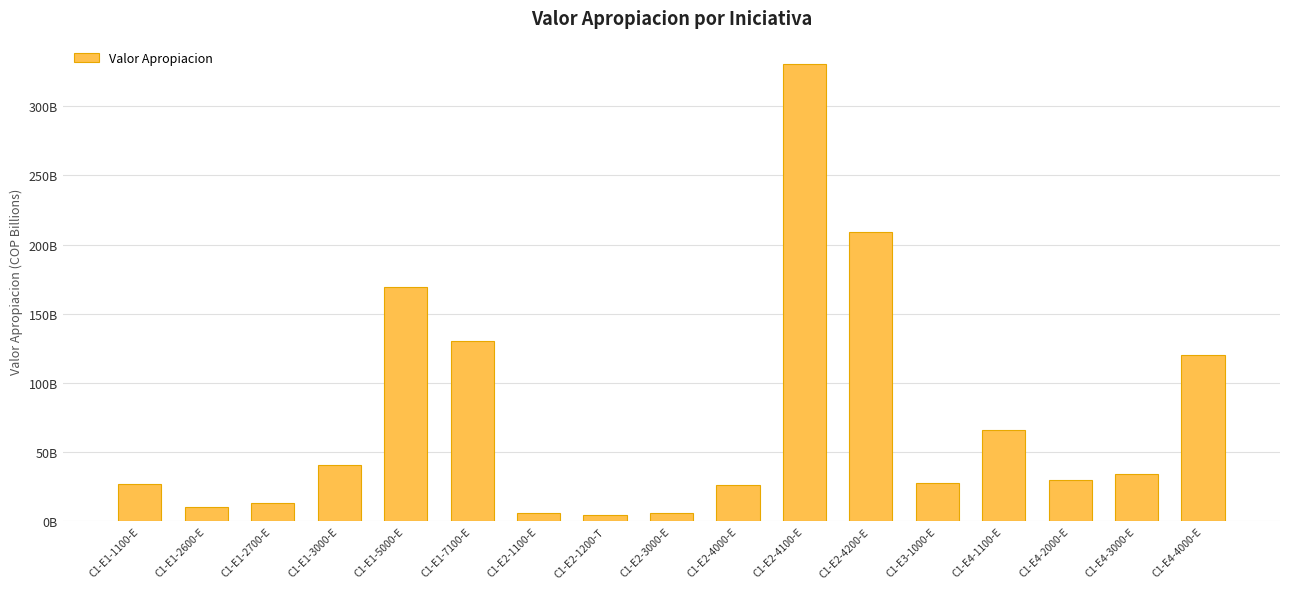

Reading right to left, what are all the values shown in this chart?

C1-E4-4000-E=120.2	C1-E4-3000-E=34.2	C1-E4-2000-E=30.0	C1-E4-1100-E=66.1	C1-E3-1000-E=27.8	C1-E2-4200-E=209.0	C1-E2-4100-E=330.8	C1-E2-4000-E=26.0	C1-E2-3000-E=6.2	C1-E2-1200-T=4.9	C1-E2-1100-E=6.0	C1-E1-7100-E=130.0	C1-E1-5000-E=169.3	C1-E1-3000-E=40.9	C1-E1-2700-E=13.5	C1-E1-2600-E=10.0	C1-E1-1100-E=27.4